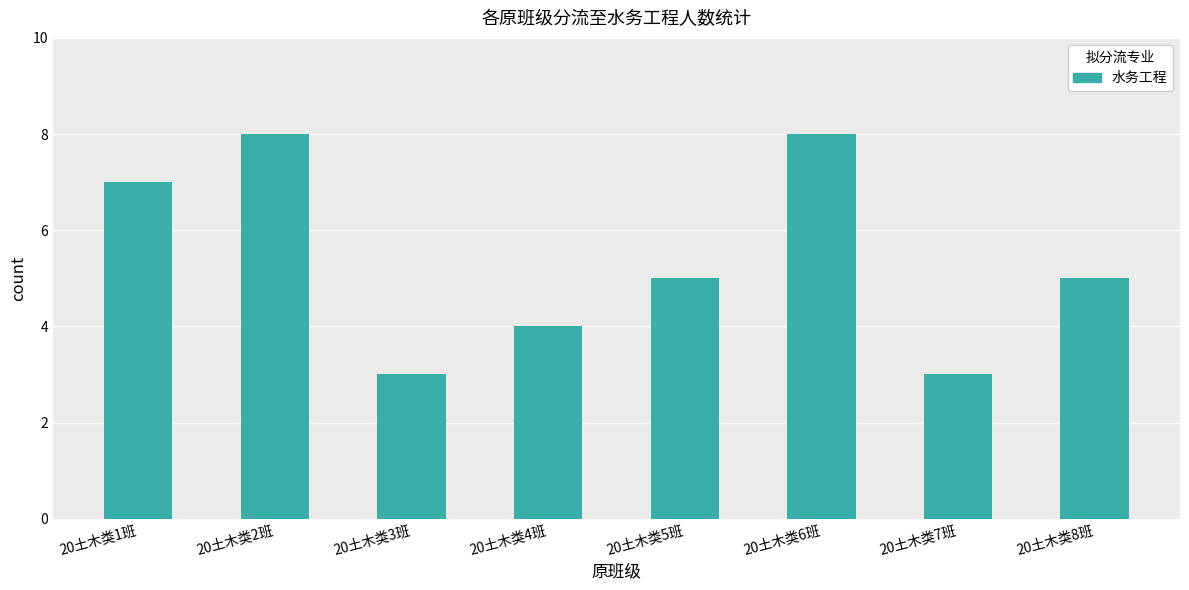

How many series are shown in this chart?

1